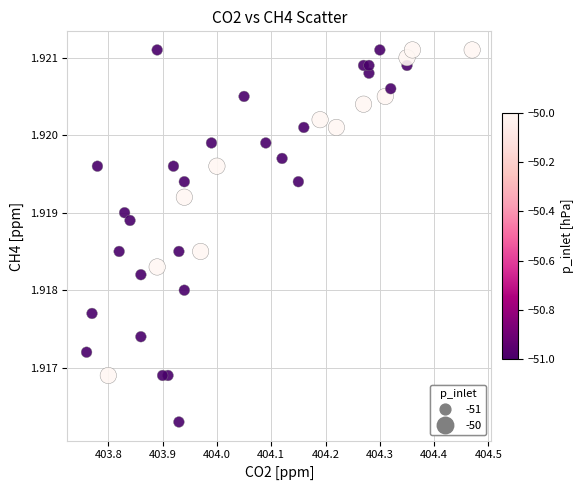

What is the range of X values (max minus min)?

0.7